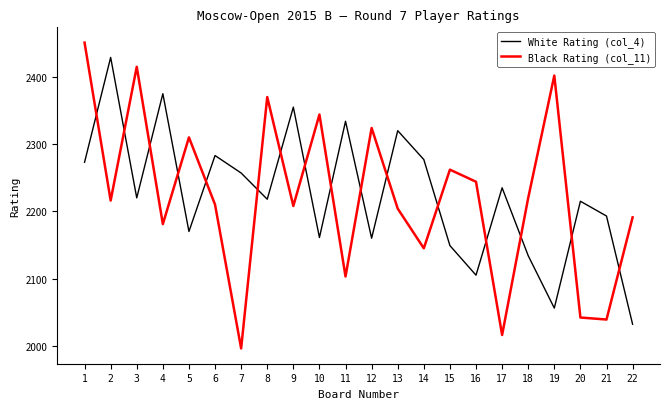

Which series has the widest spread of values?

Black Rating (col_11)